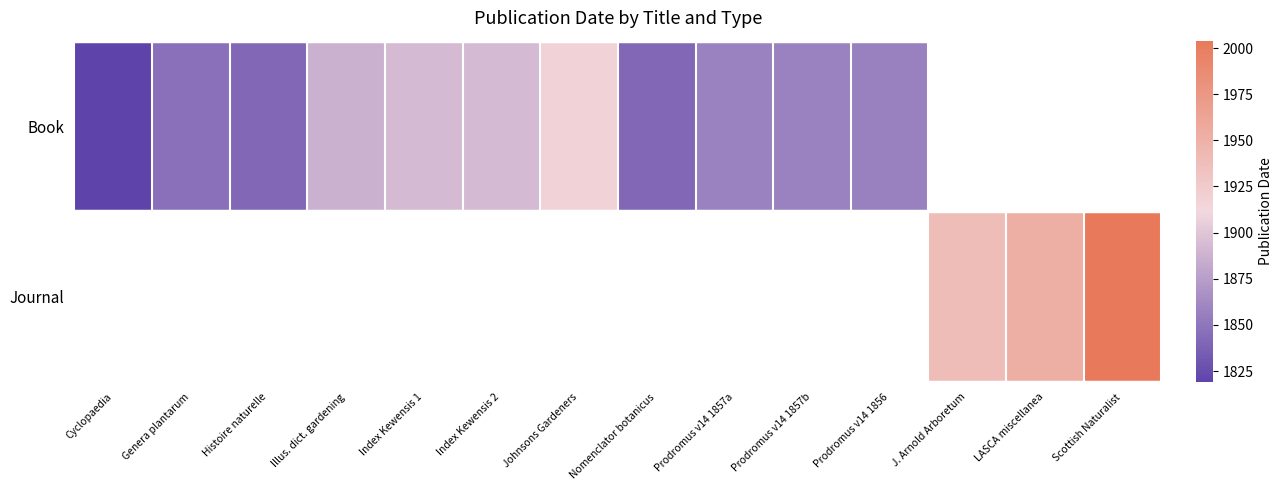

Which series has the widest spread of values?

Book